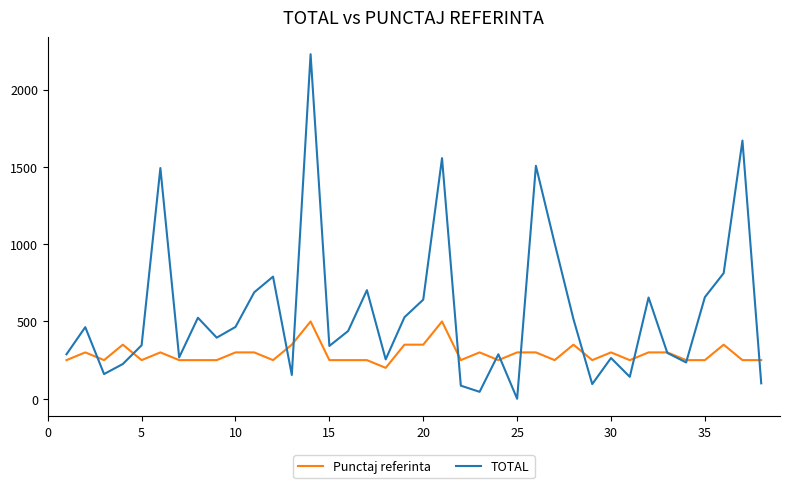

List the series in order of their overall mean, highest first.

TOTAL, Punctaj referinta